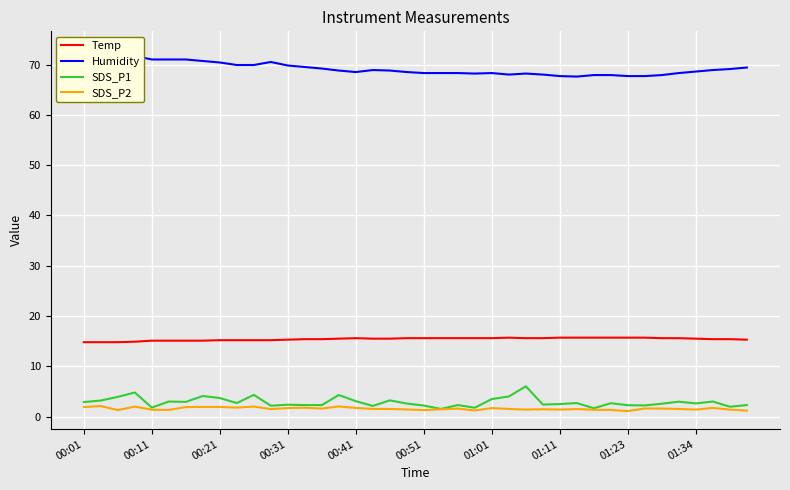

True or false: SDS_P2 and Temp intersect in this chart.

False